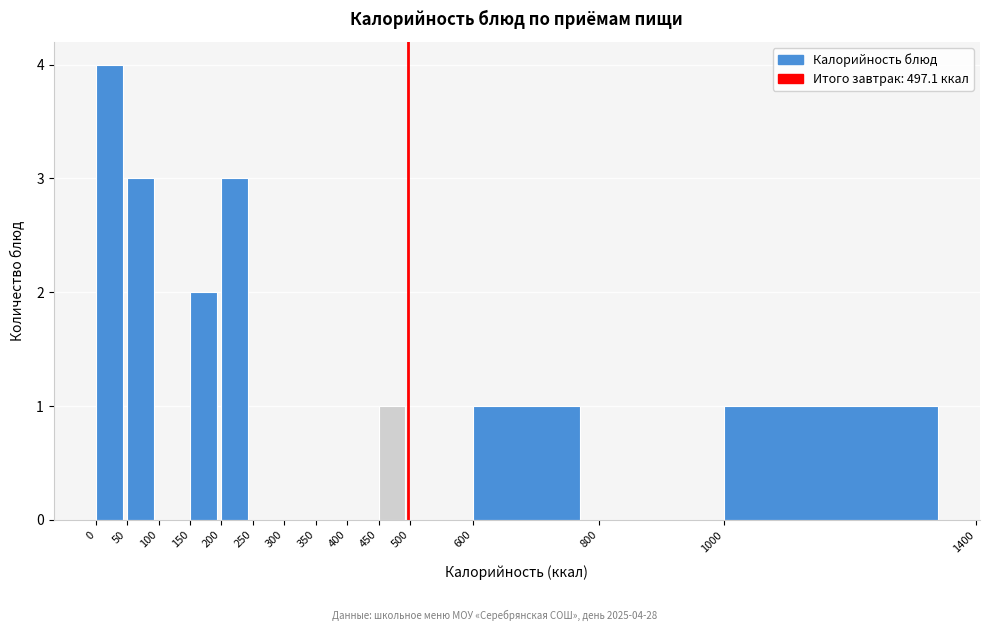

Over which range of the x-axis is the bar tallest?

0 to 50